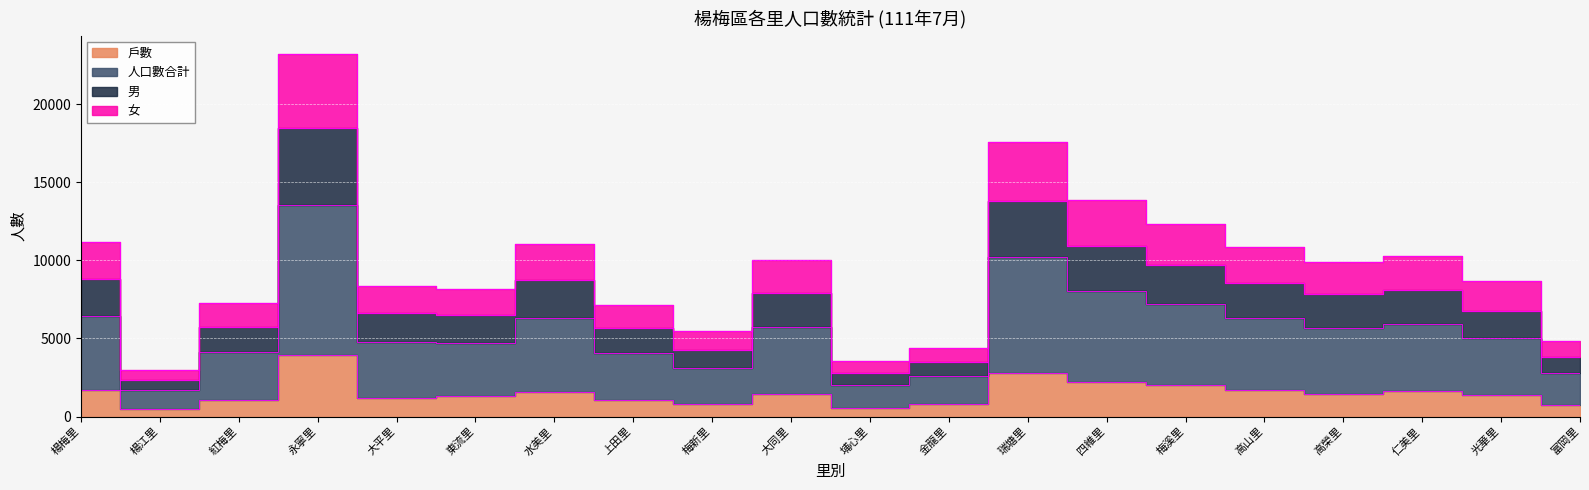

True or false: 人口數合計 has a value of 15540 at 高山里.

False